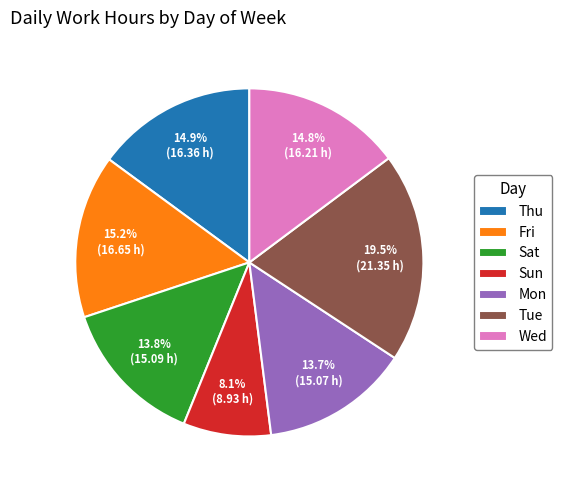

To the nearest percent, what is the difference between the Mon and Wed slice percentages?

1%